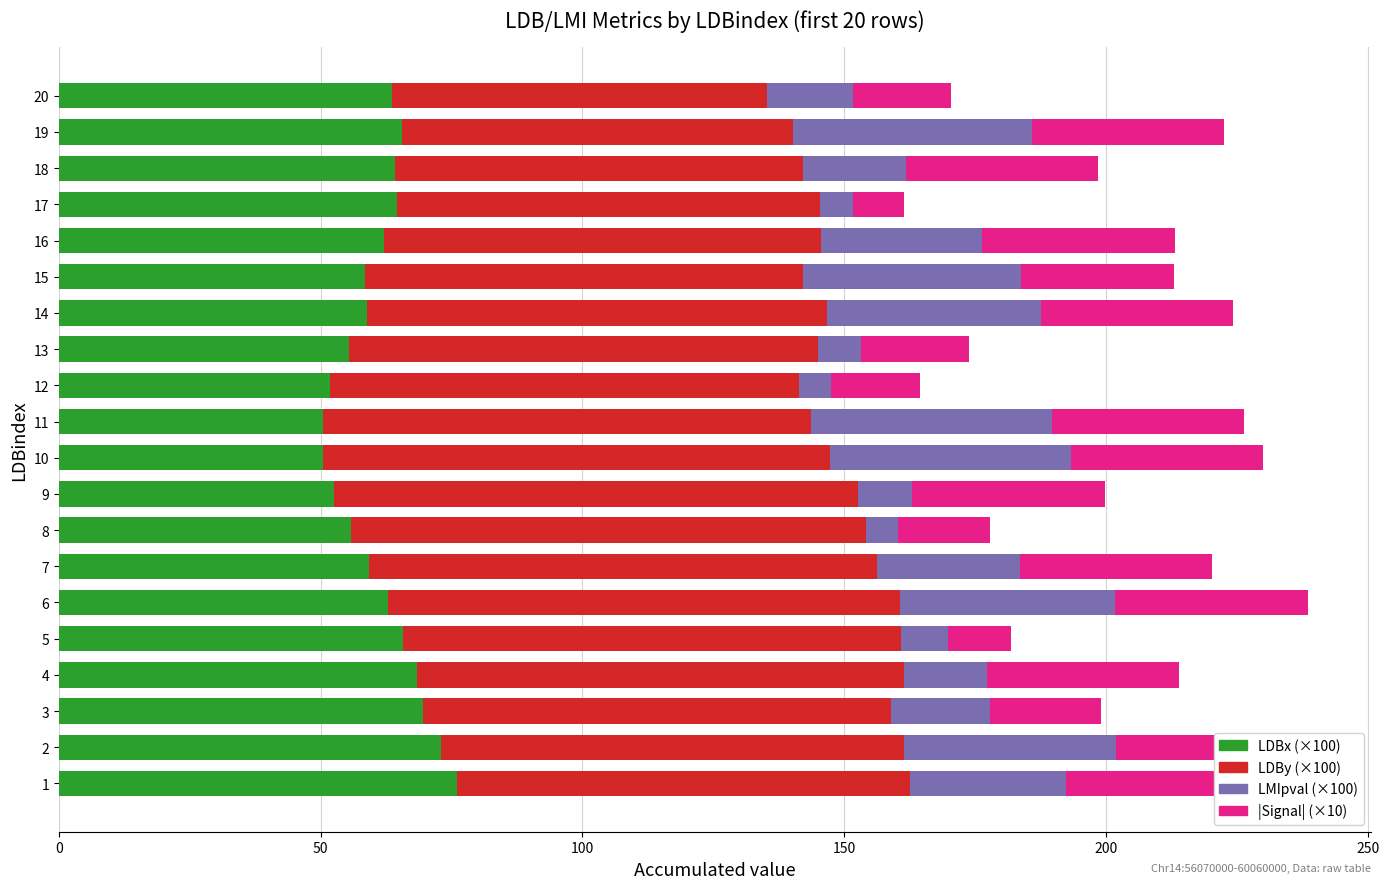

How many series are shown in this chart?

4